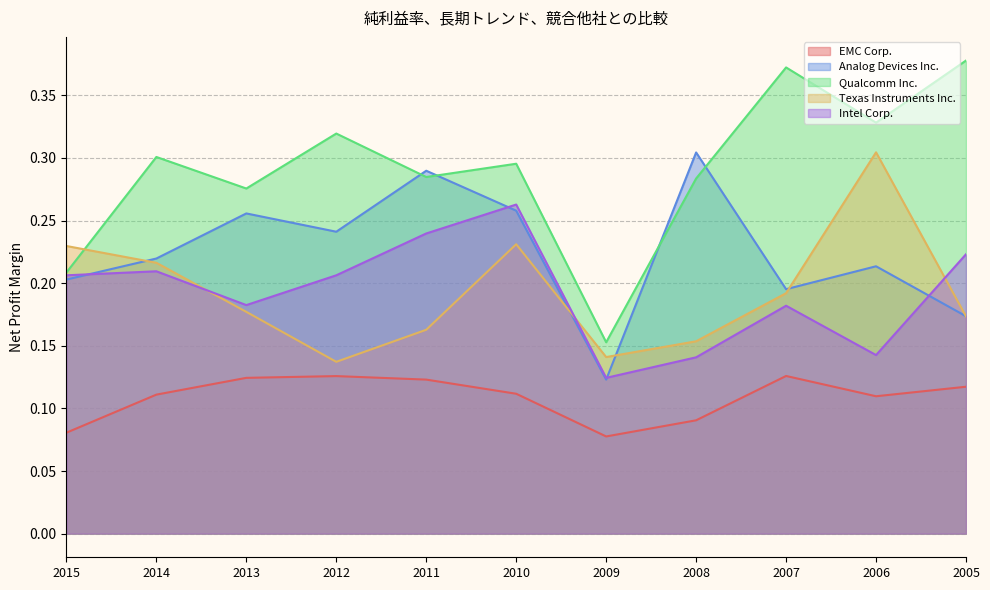

How many EMC Corp. values are between 0 and 1?

11